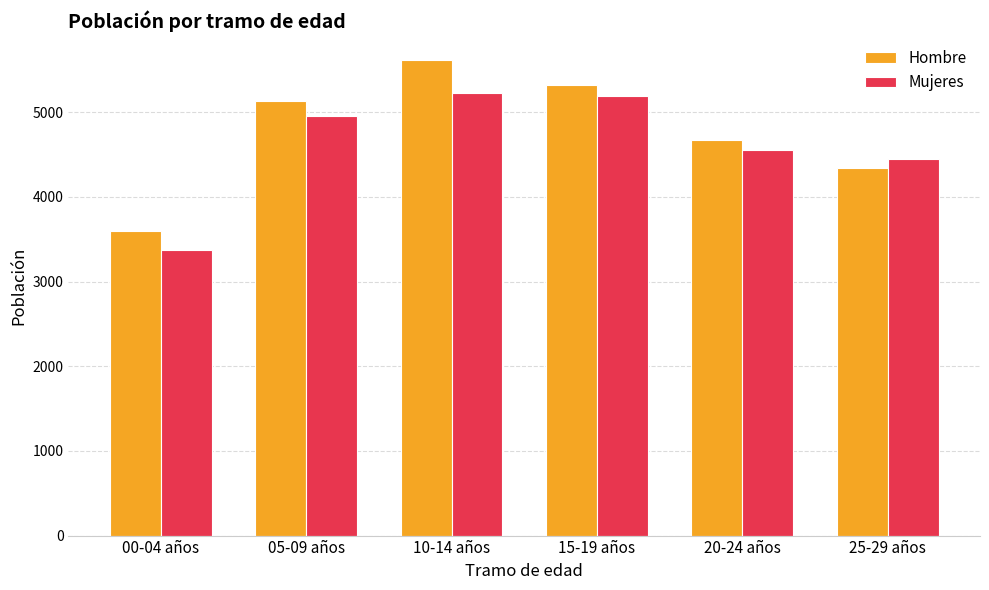

True or false: Mujeres has a value of 4449 at 25-29 años.

True